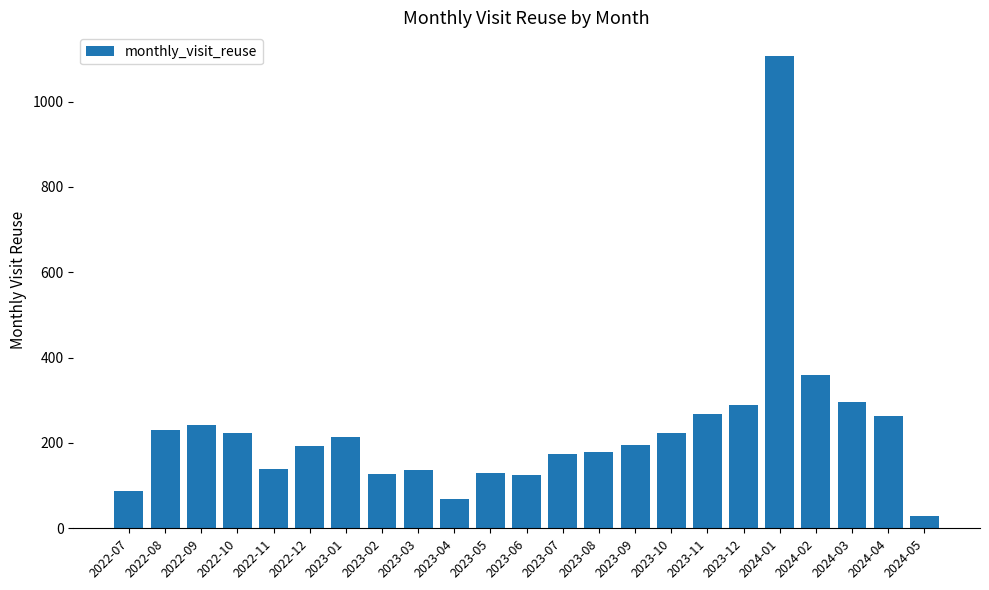

What is the ratio of the value at 2022-07 to the value at 2022-09?

0.4